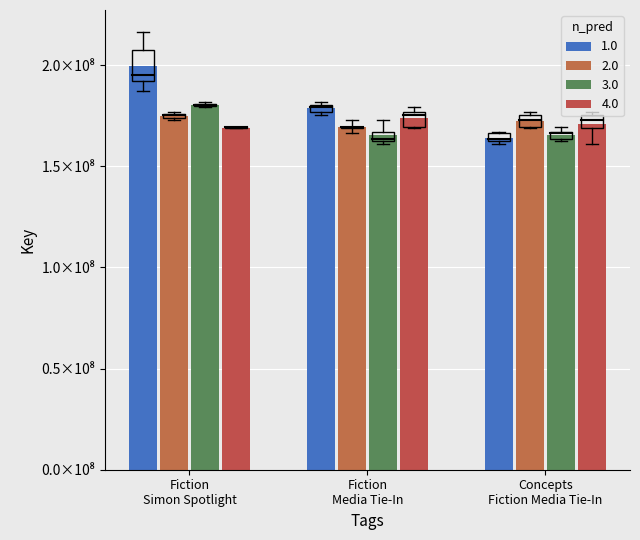

What are all the series names shown in the legend?

1.0, 2.0, 3.0, 4.0